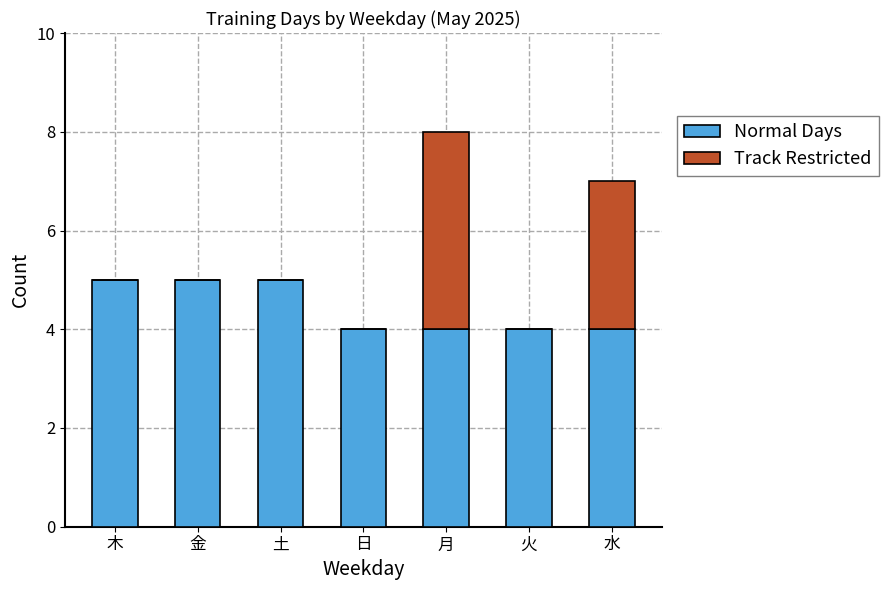

Reading left to right, transcribe the values for Normal Days.

木=5	金=5	土=5	日=4	月=4	火=4	水=4